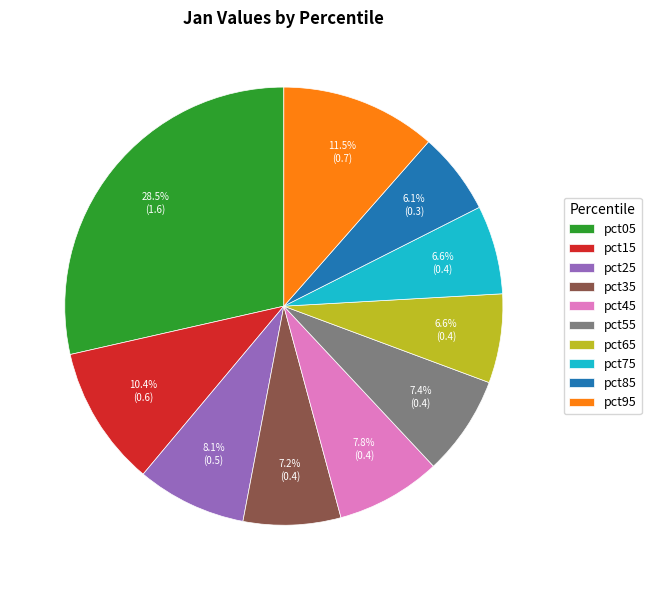

True or false: pct05 accounts for 41% of the total.

False